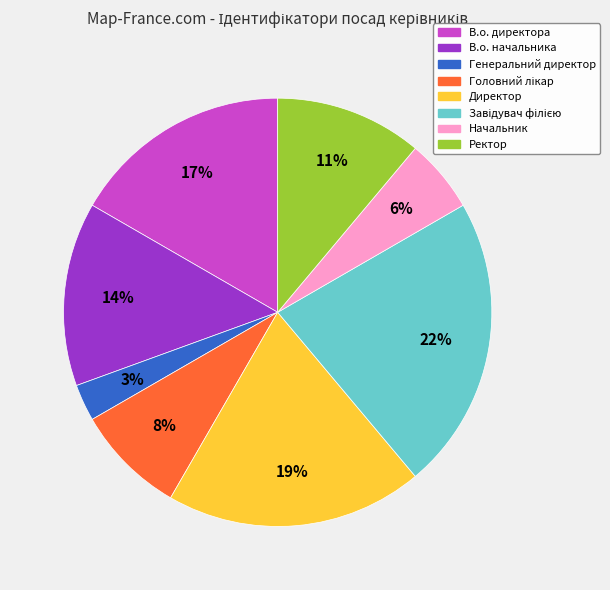

Which category has the smallest portion of the pie?

Генеральний директор